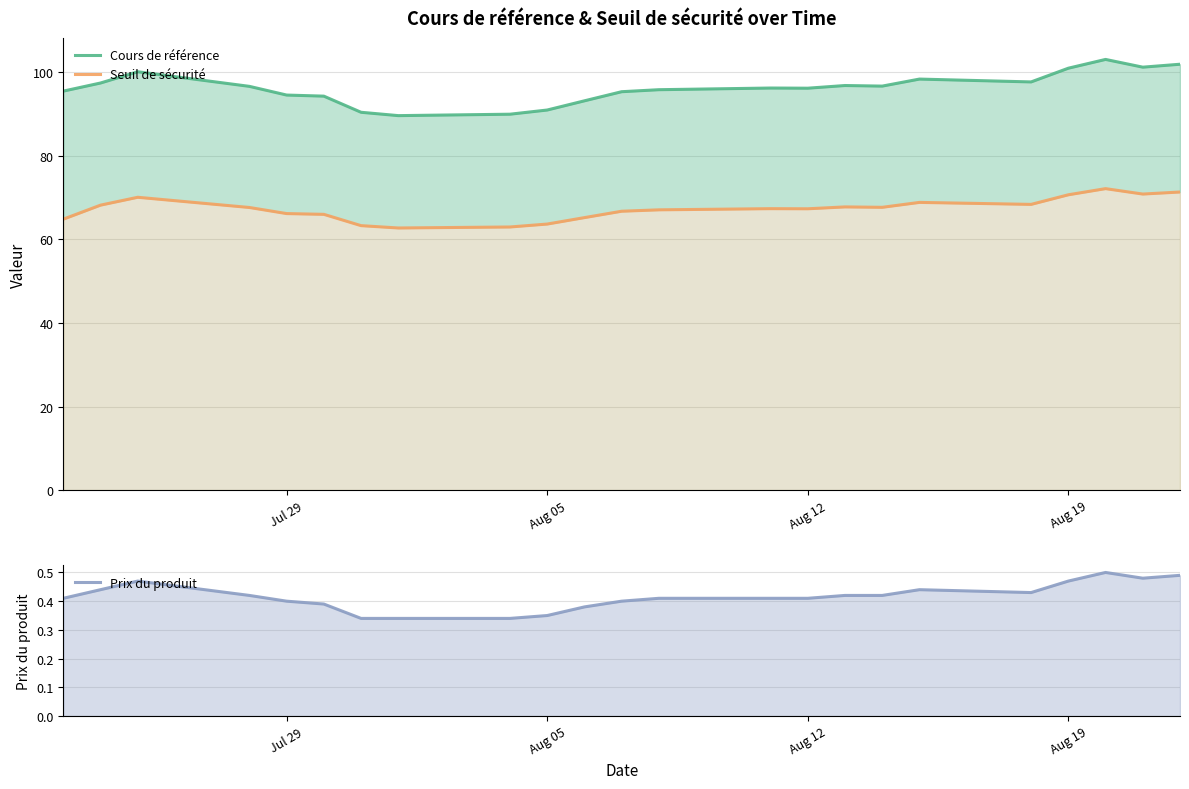

Which series has the largest total across all categories?

Cours de référence